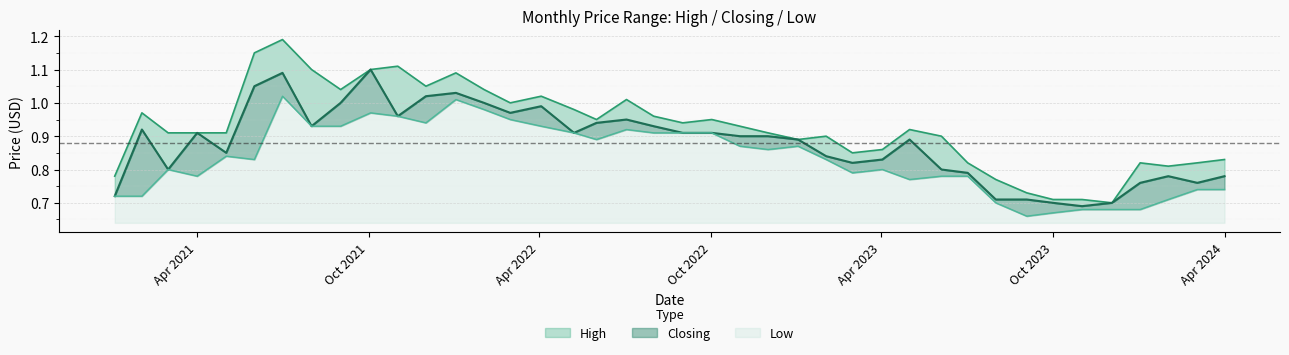

The low series shows 1.3 at 16. True or false?

False